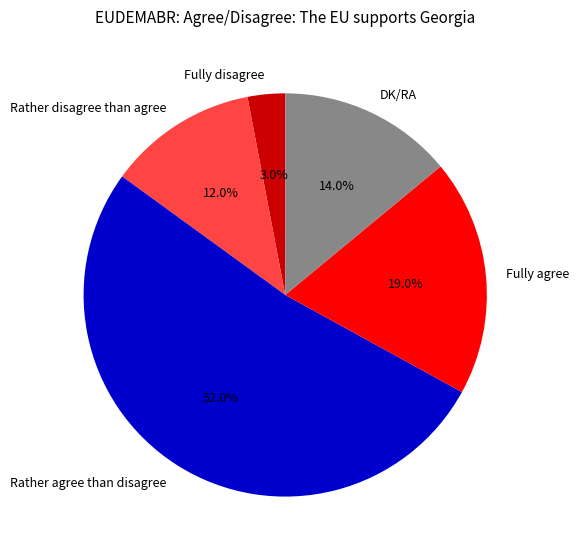

To the nearest percent, what is the combined percentage of Fully agree and DK/RA?

33%